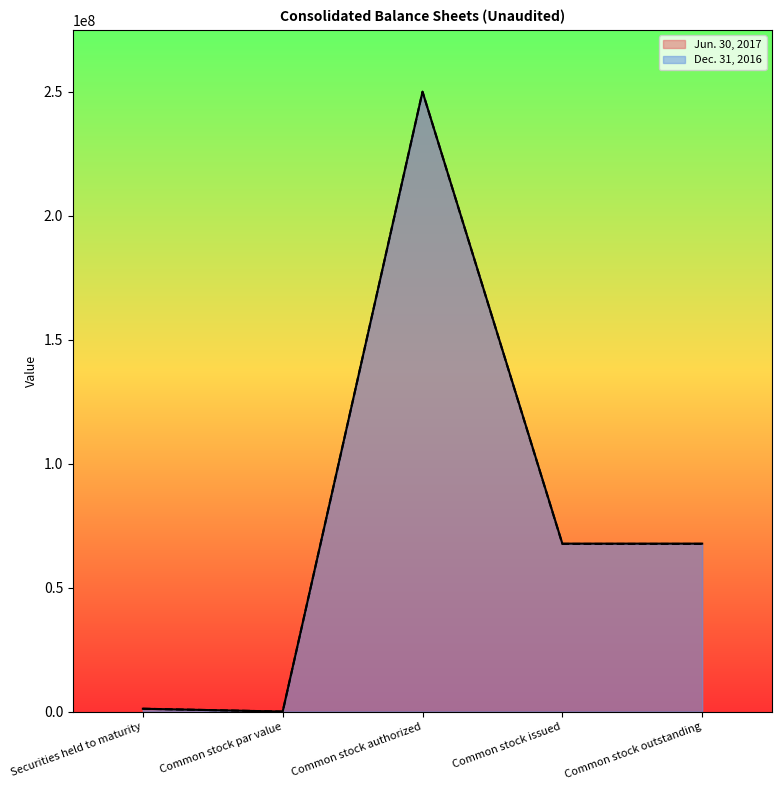

Reading left to right, extract all data points from this chart.

Jun. 30, 2017: Securities held to maturity=1142285	Common stock par value=0	Common stock authorized=250000000	Common stock issued=67740901	Common stock outstanding=67740901
Dec. 31, 2016: Securities held to maturity=1157046	Common stock par value=0	Common stock authorized=250000000	Common stock issued=67628618	Common stock outstanding=67628618